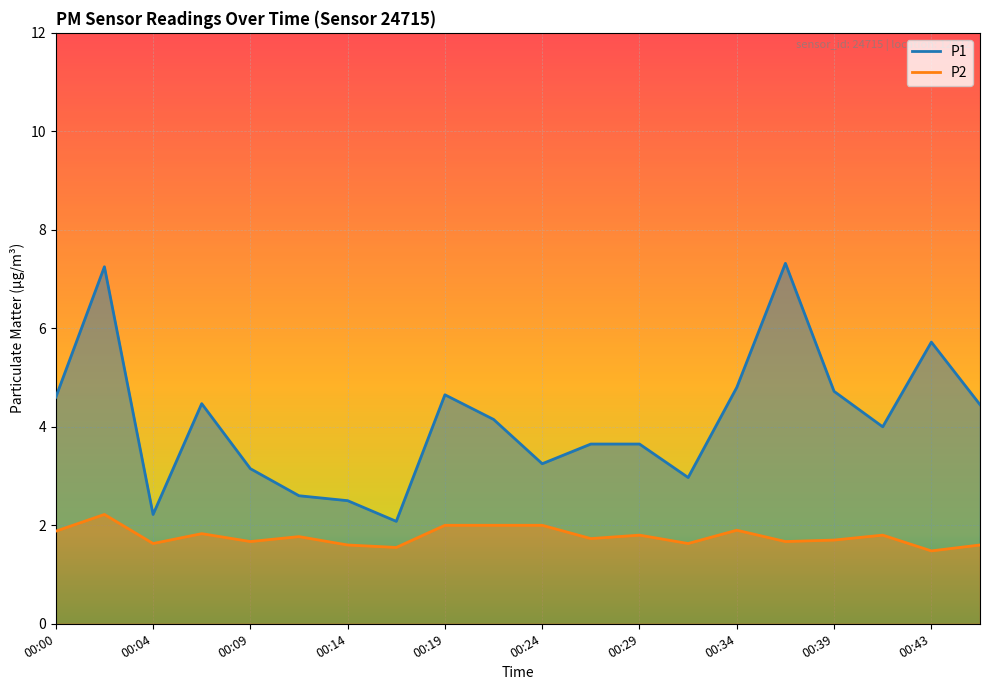

What is the approximate value of P1 at 00:04?

2.2